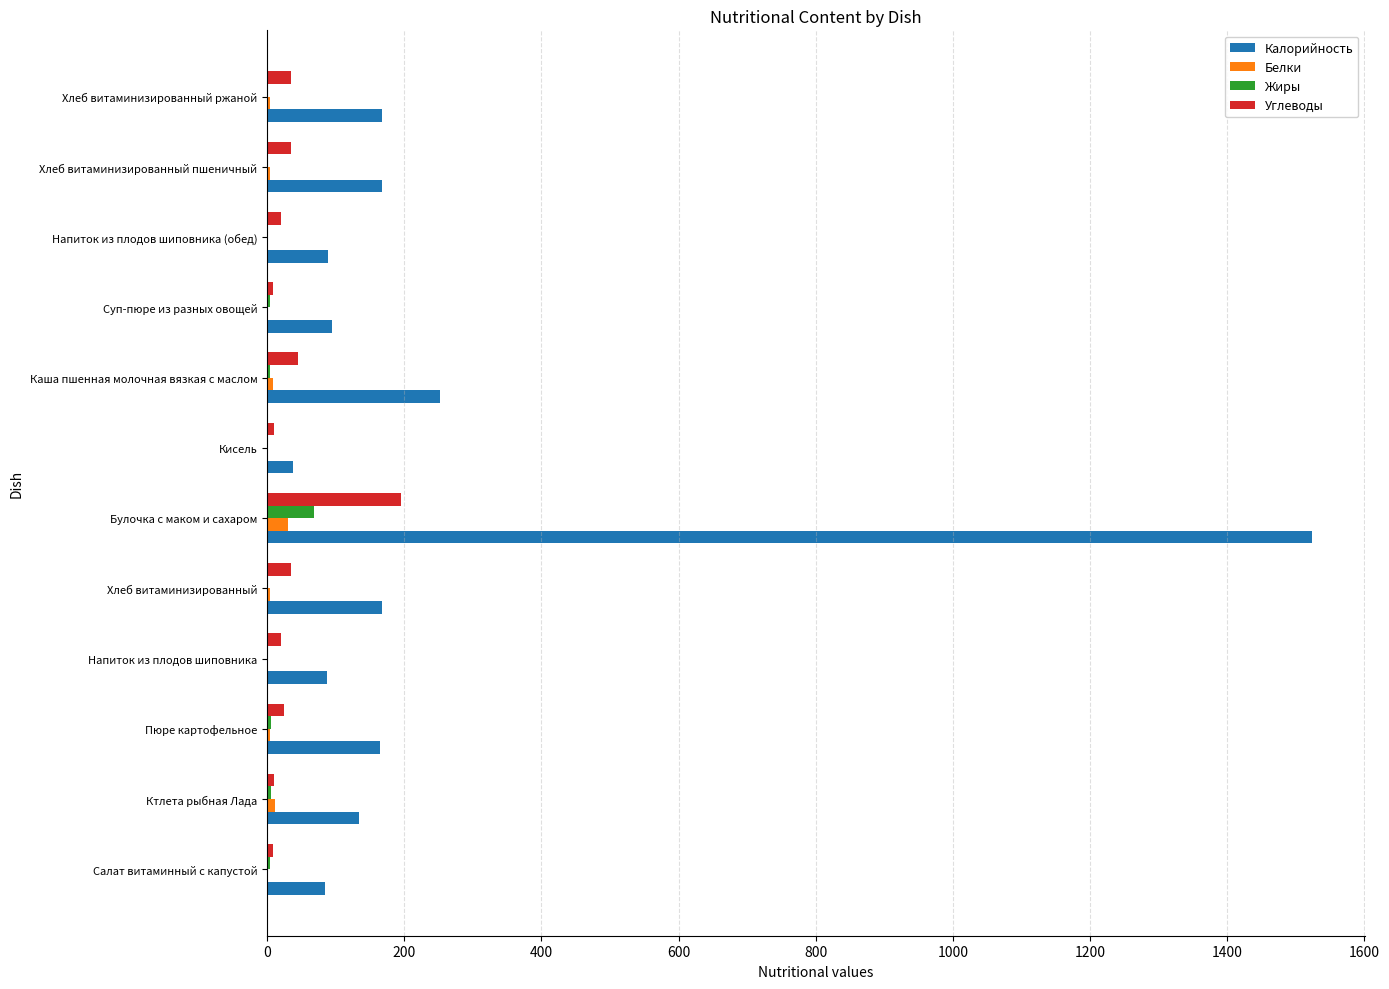

At which category is the sum across all series the highest?

Булочка с маком и сахаром